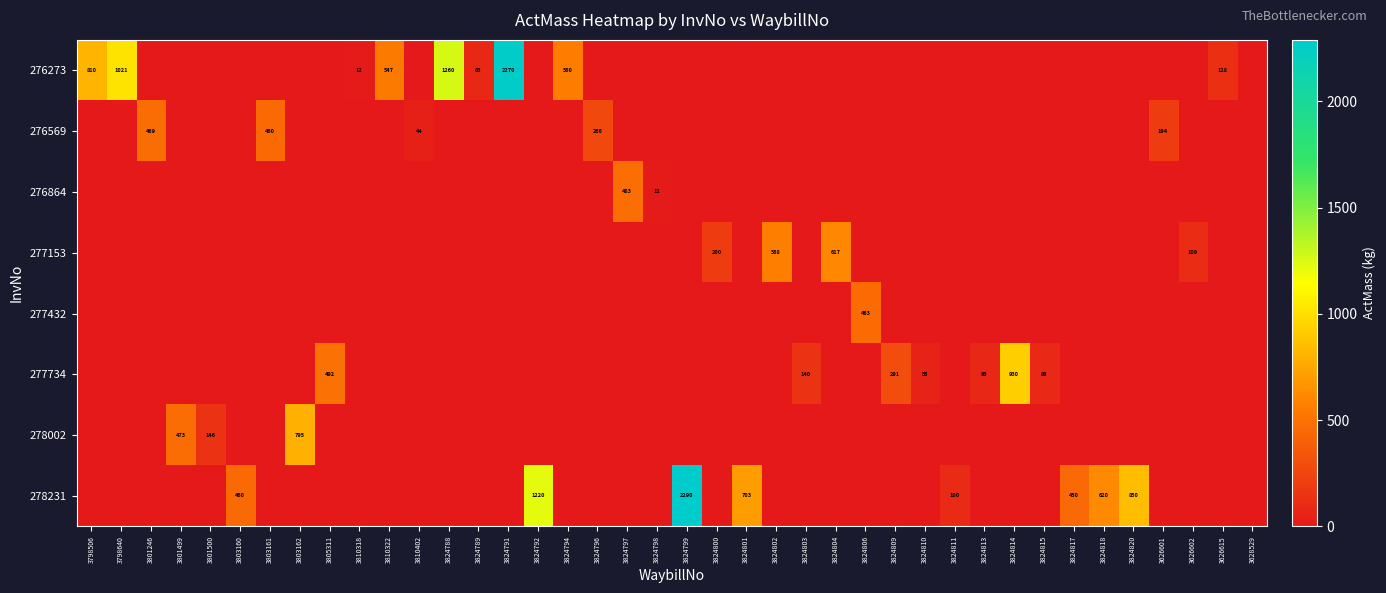

True or false: 276864 has a value of 11 at 3824798.

True